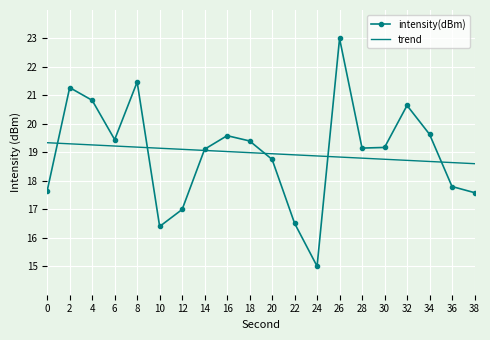

What is the sum of the intensity(dBm) values at 28 and 14?

38.3